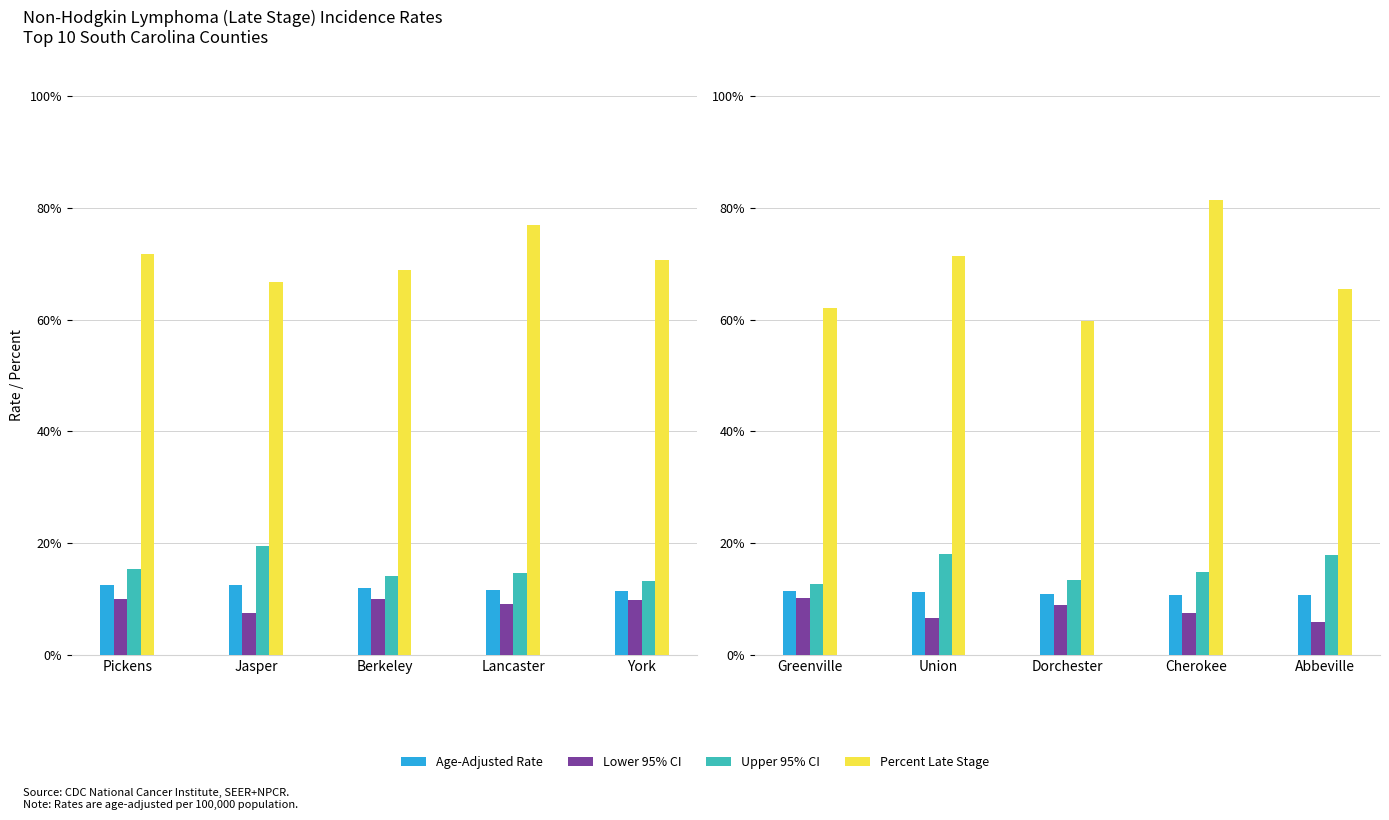

What are all the series names shown in the legend?

Age-Adjusted Rate, Lower 95% CI, Upper 95% CI, Percent Late Stage